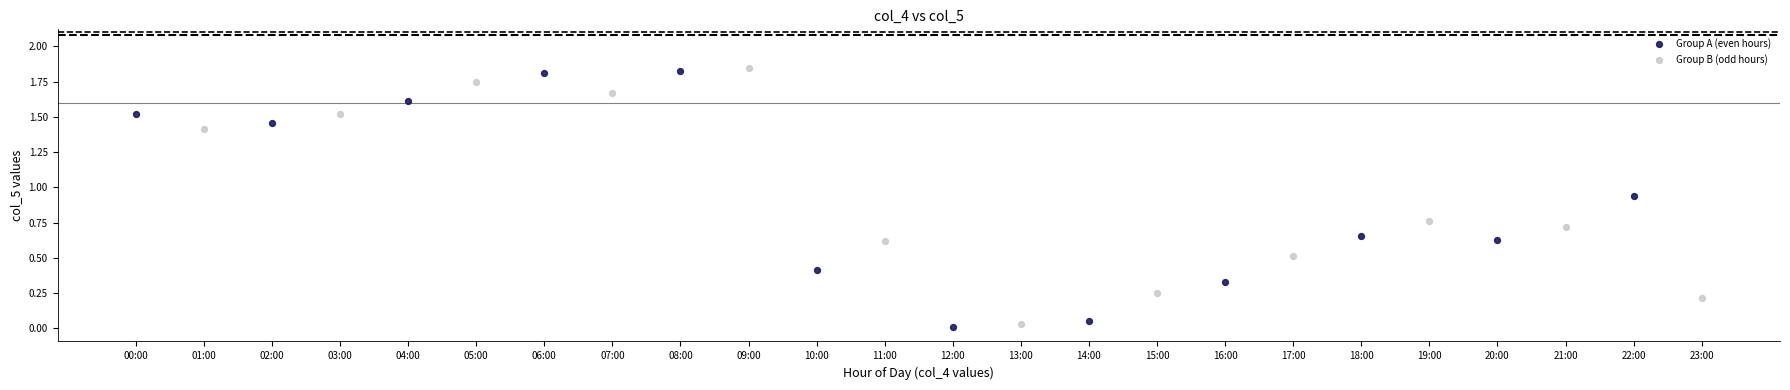

Which series has the widest spread of Y values?

Group A (even hours)